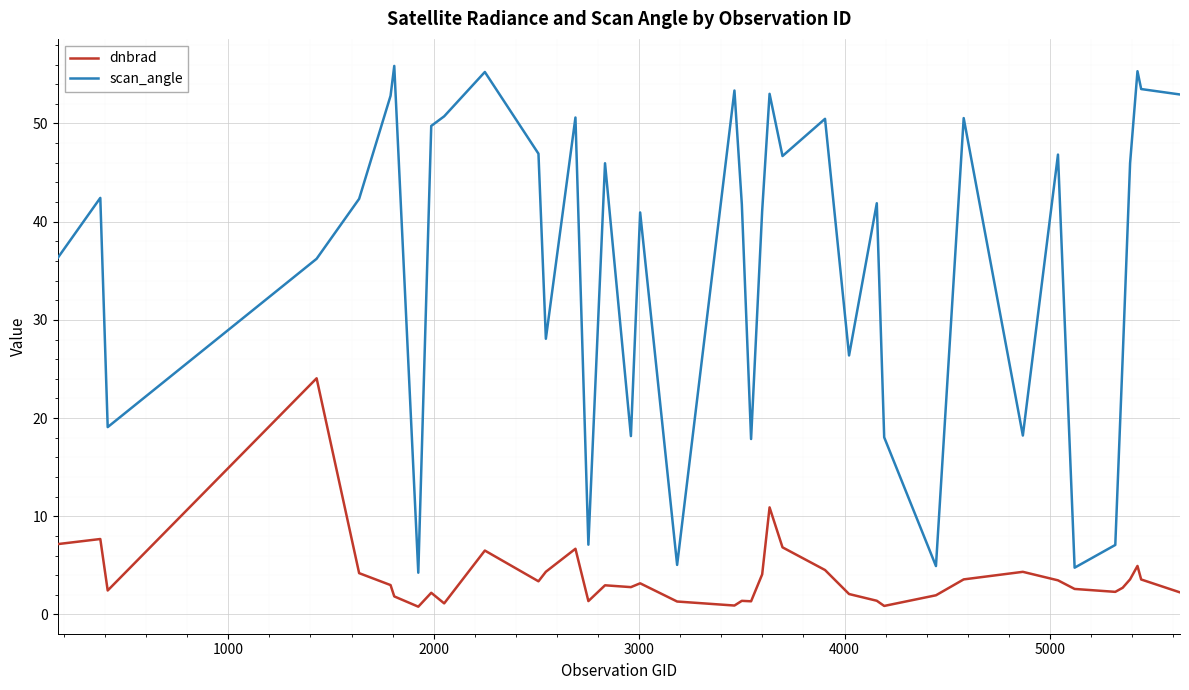

Which series has the widest spread of values?

scan_angle